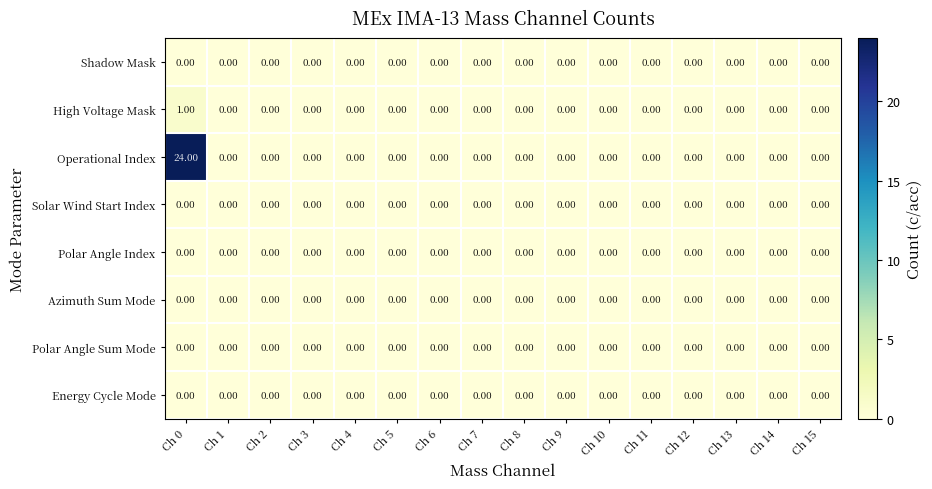

At which category is the sum across all series the highest?

Ch 0